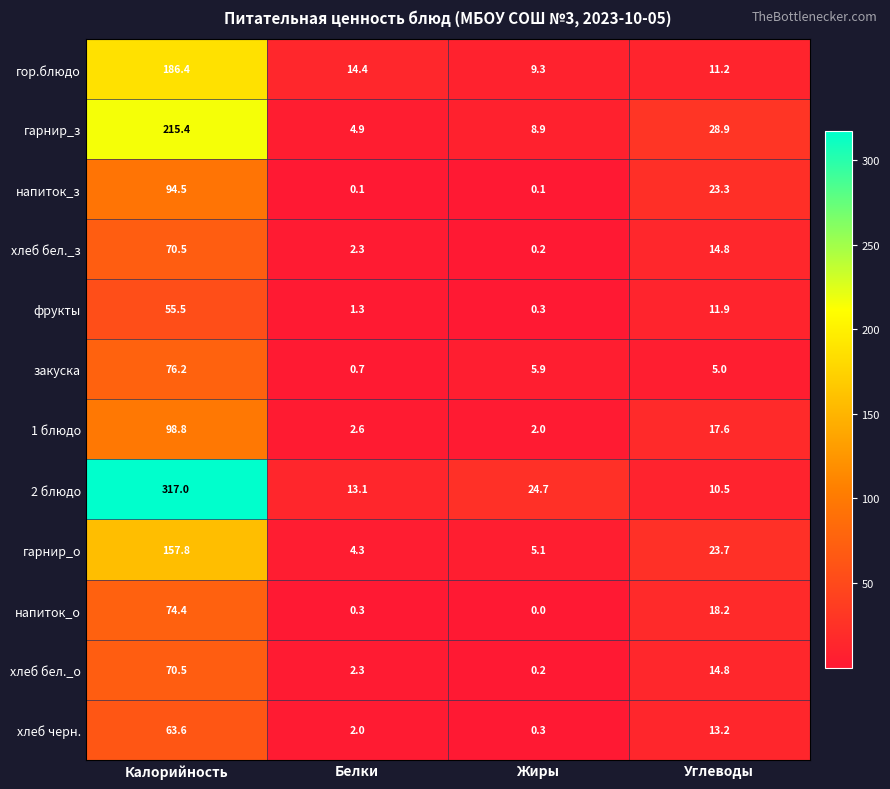

Which series has the largest range (max minus min)?

2 блюдо